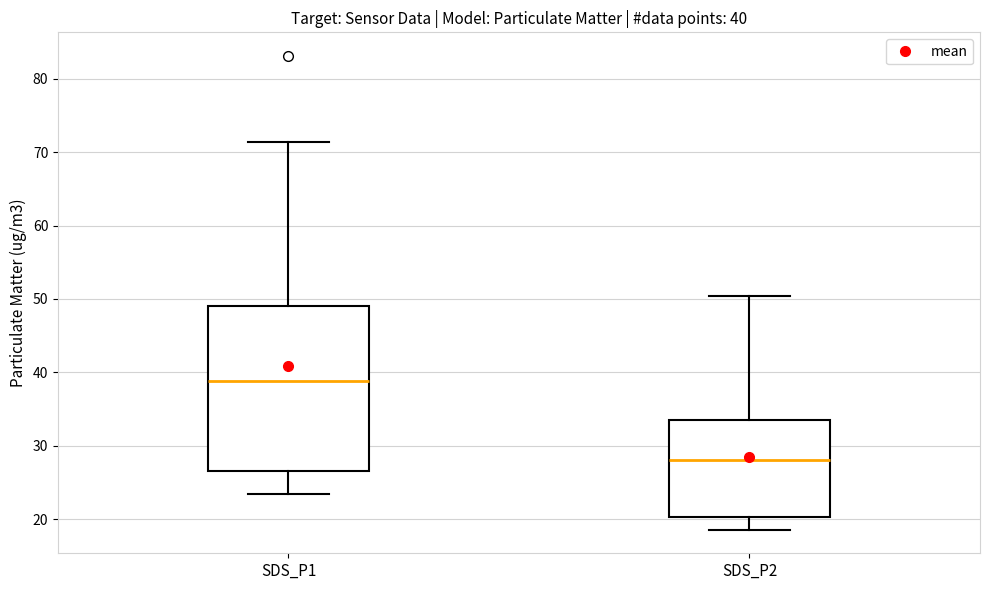

Which box is the tallest, from its lower edge to its upper edge?

SDS_P1